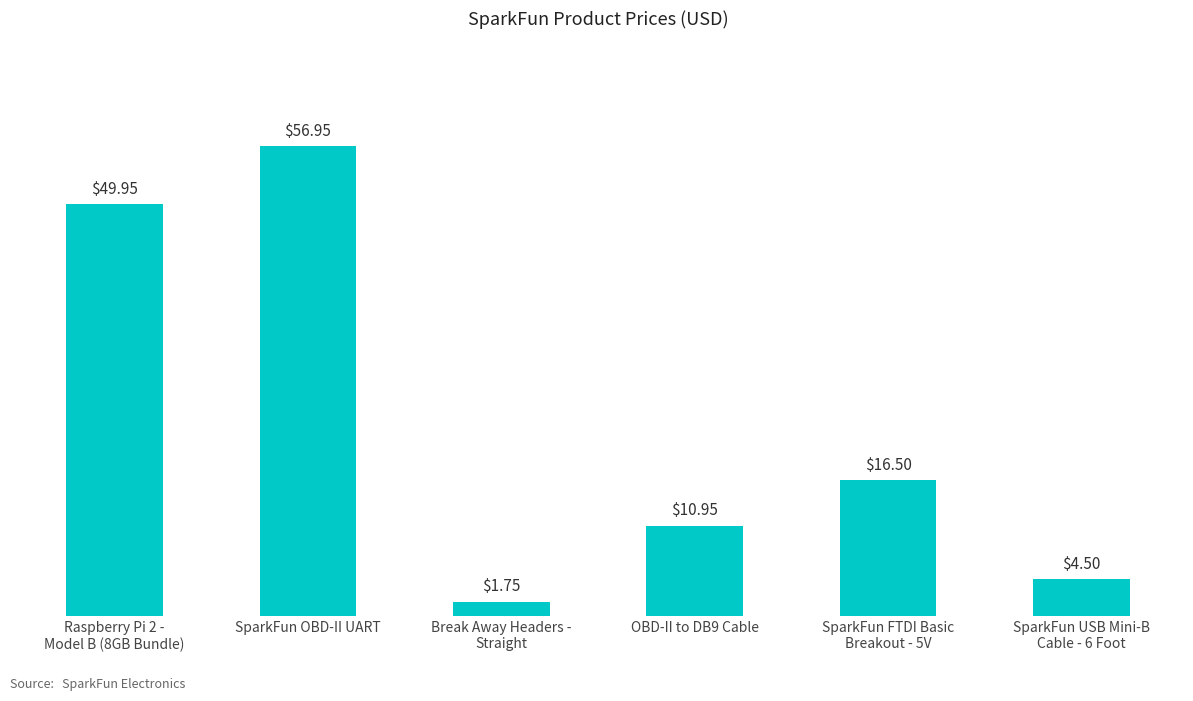

What is the difference between the maximum and minimum values?

55.2